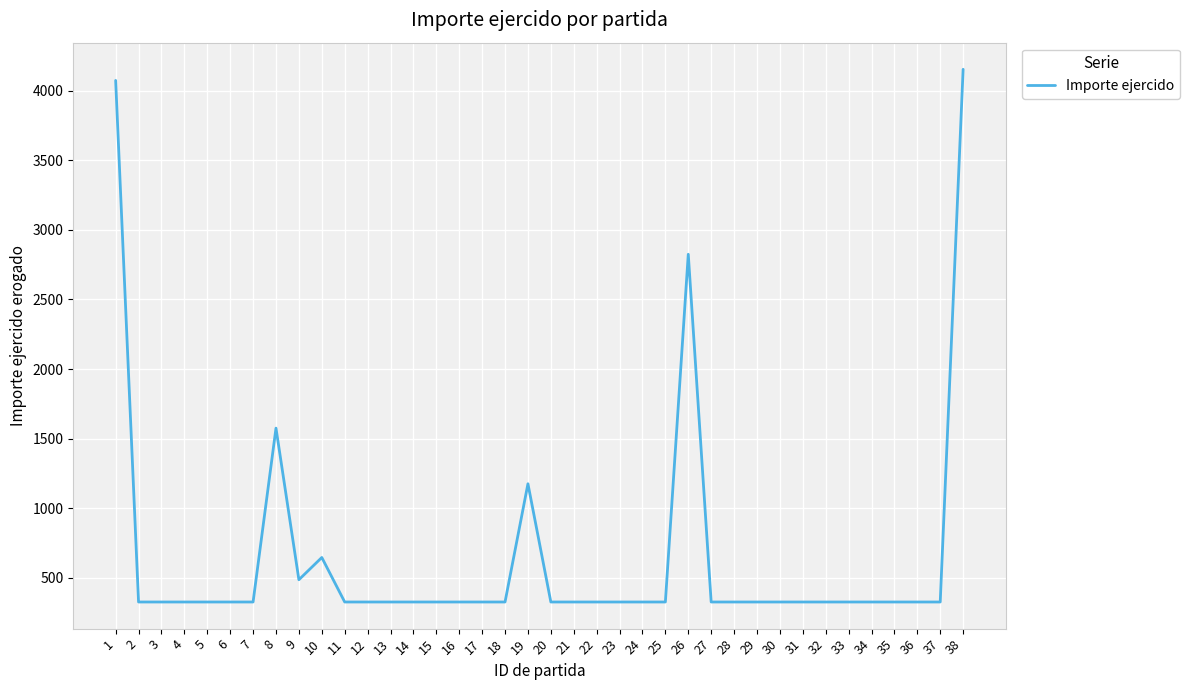

What is the change in value from 7 to 10?

+320